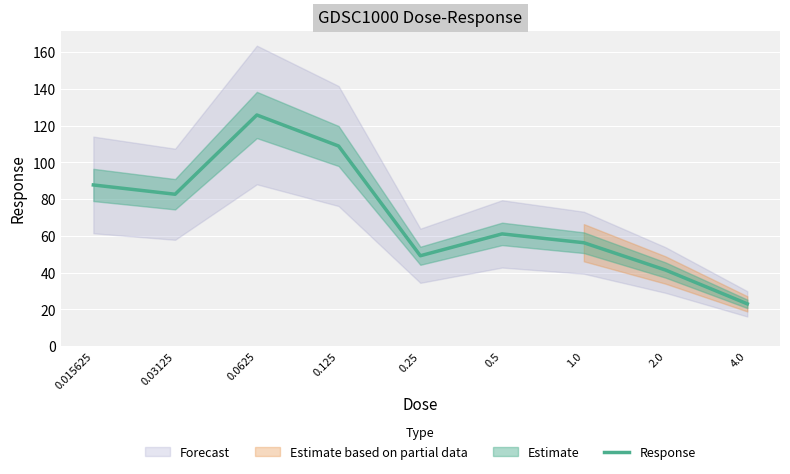

Approximately how many times larger is the value at 0.25 compared to 0.015625?

0.6